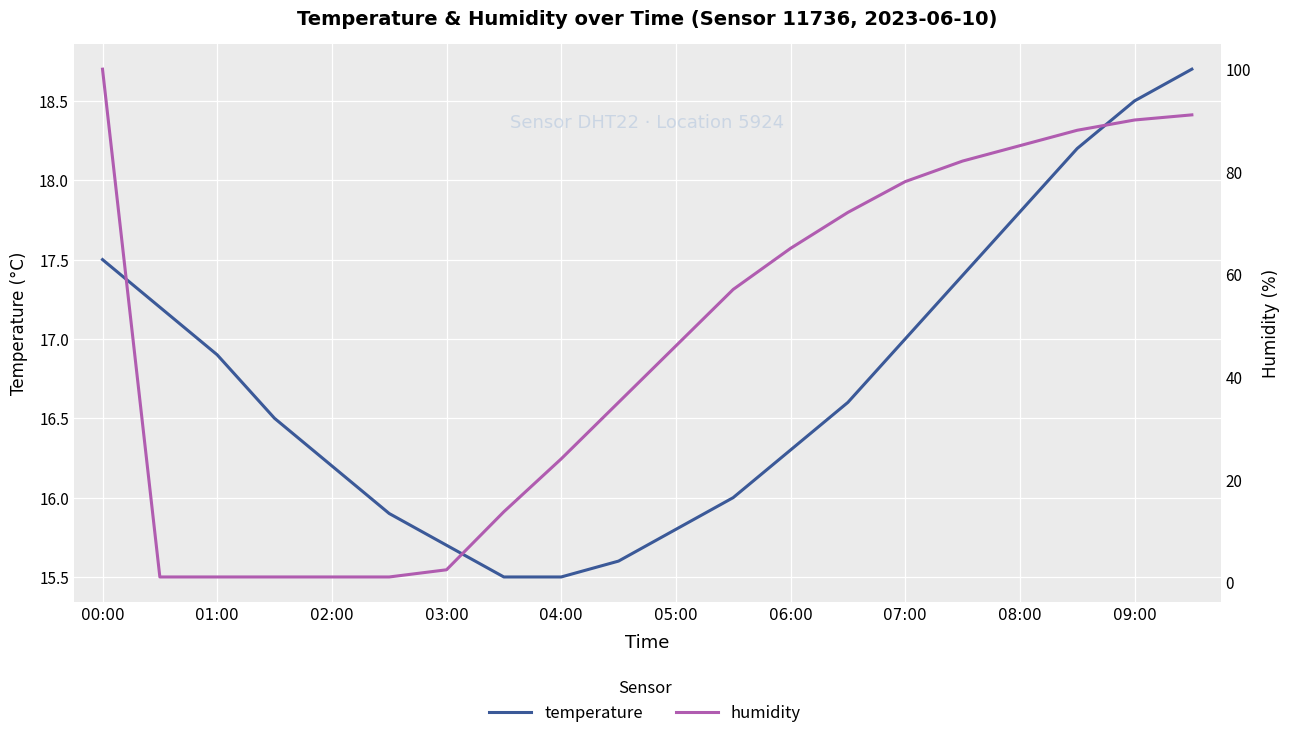

At how many categories does at least one series exceed 32?

12